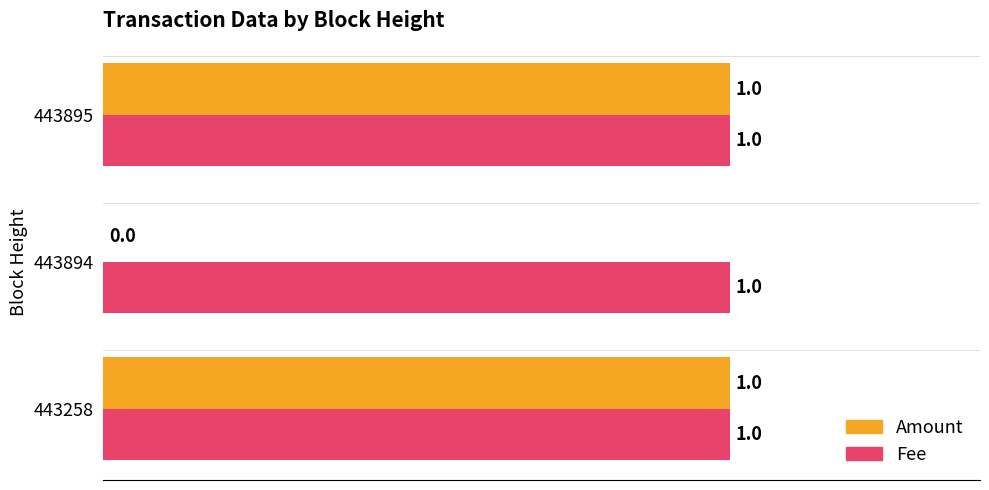

What is the sum of all Fee values?

3